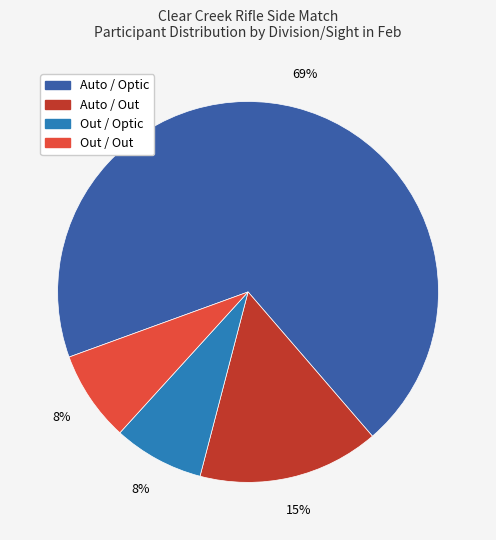

To the nearest percent, what is the average slice percentage?

25%